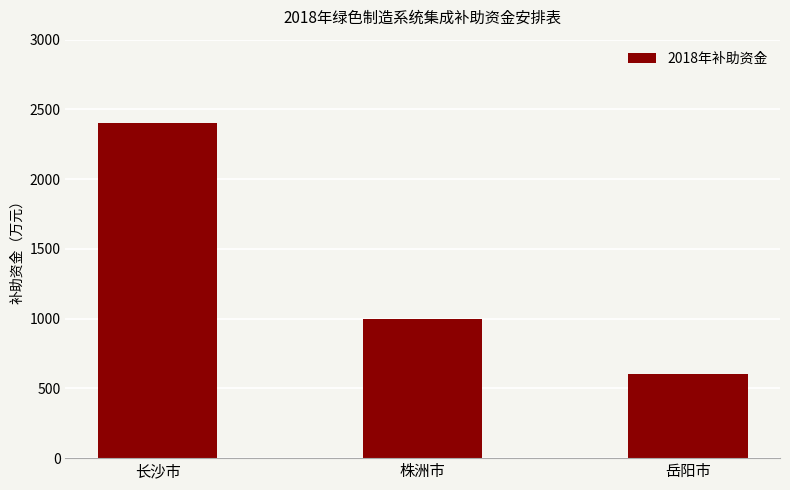

Which label corresponds to the smallest value in the chart?

岳阳市